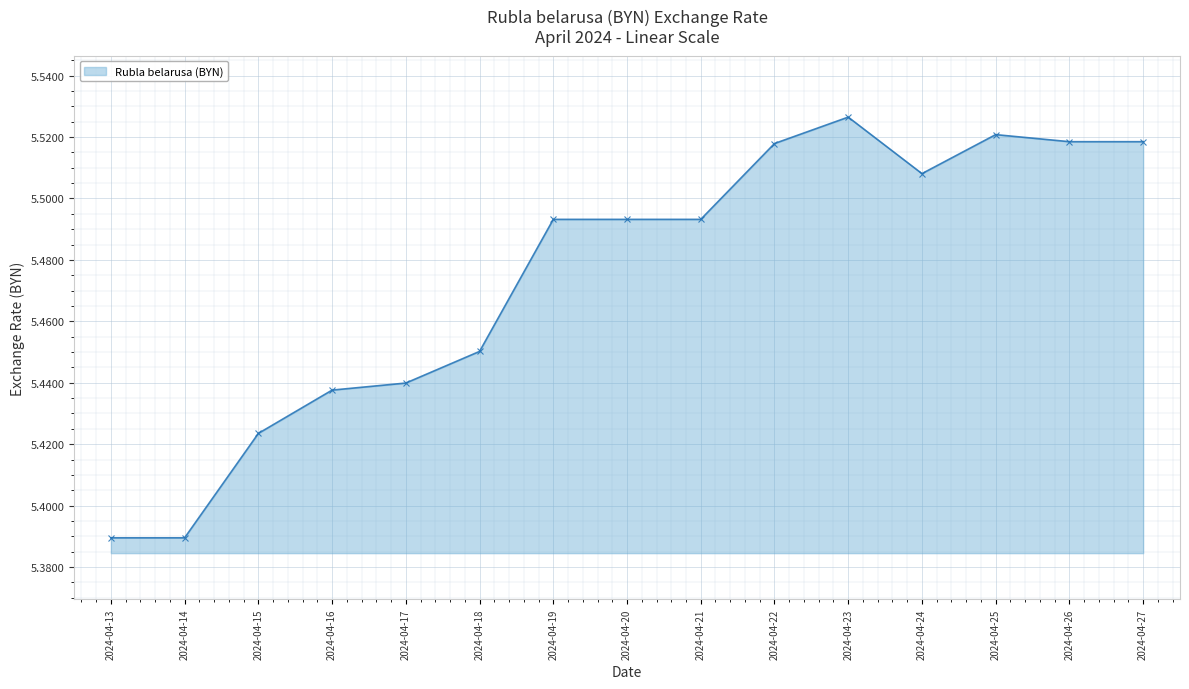

What is the difference between the values at 2024-04-26 and 2024-04-16?

0.1